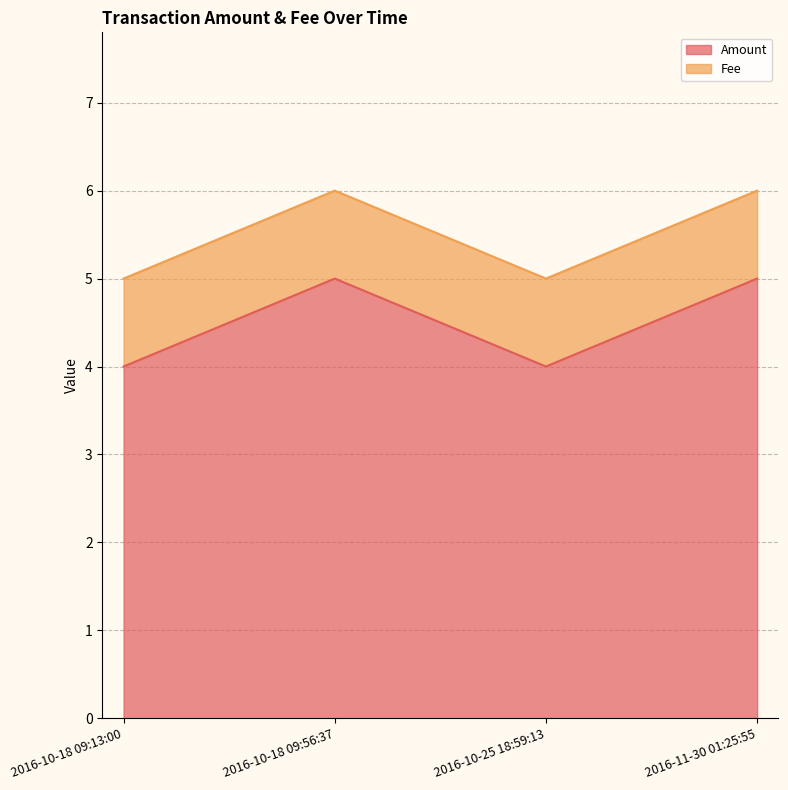

Is it true that the value at 2016-10-25 18:59:13 is 2?

False